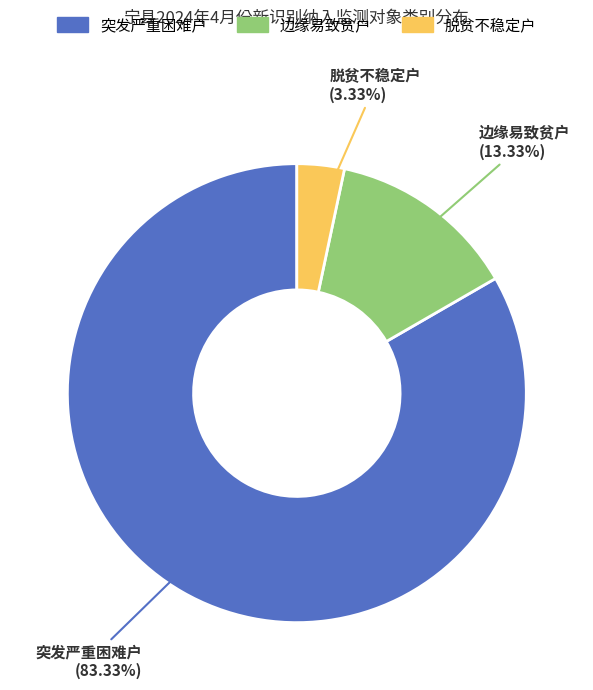

Is there a majority slice in this chart?

Yes